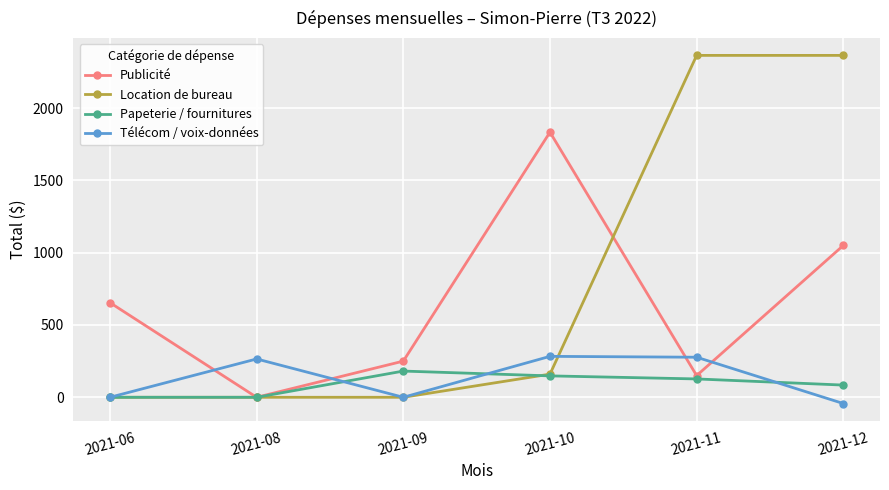

Which series has the largest total across all categories?

Location de bureau